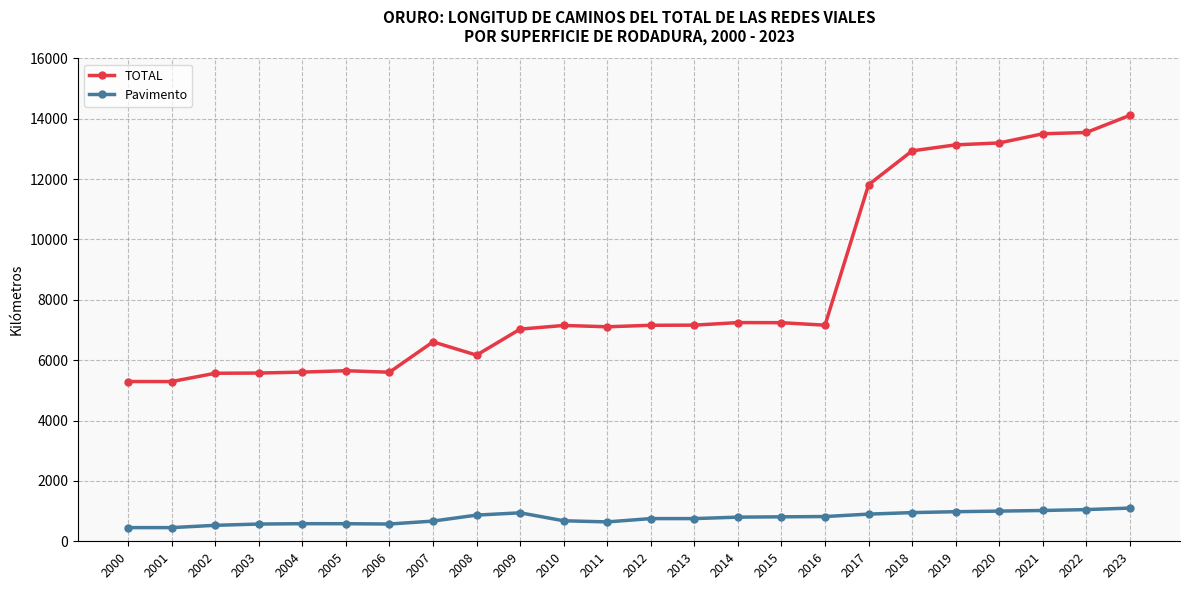

True or false: Pavimento has a value of 867.0 at 2008.

True